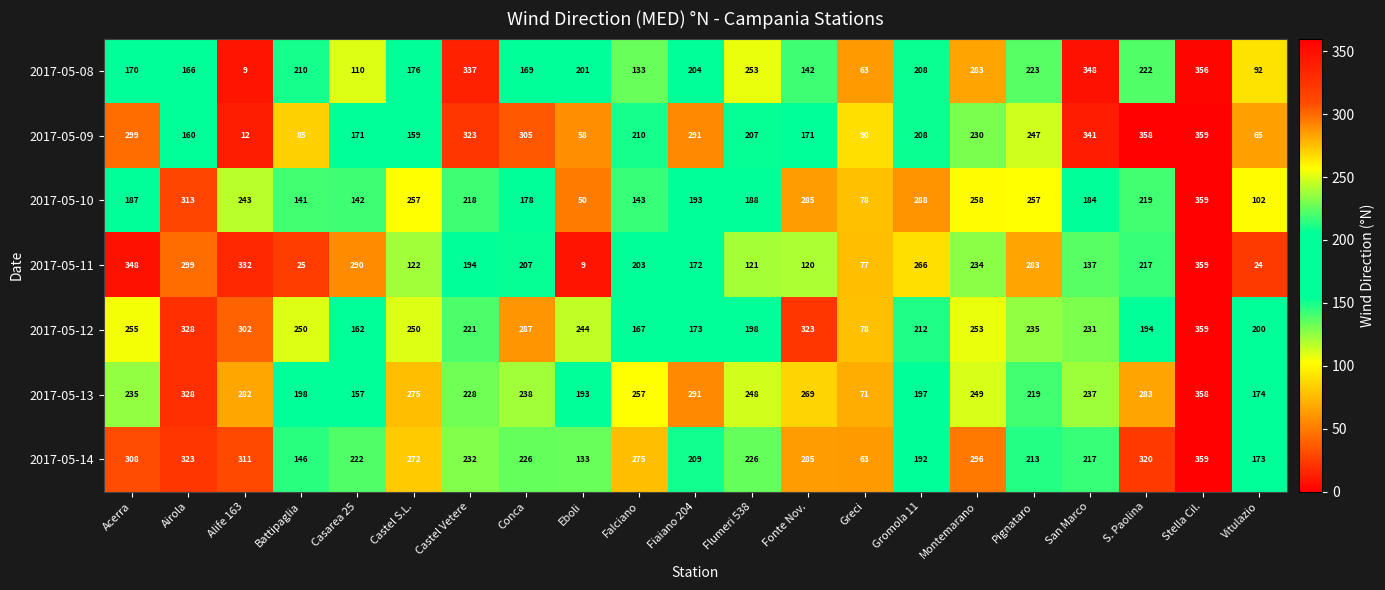

The 2017-05-11 series shows 151 at Alife 163. True or false?

False